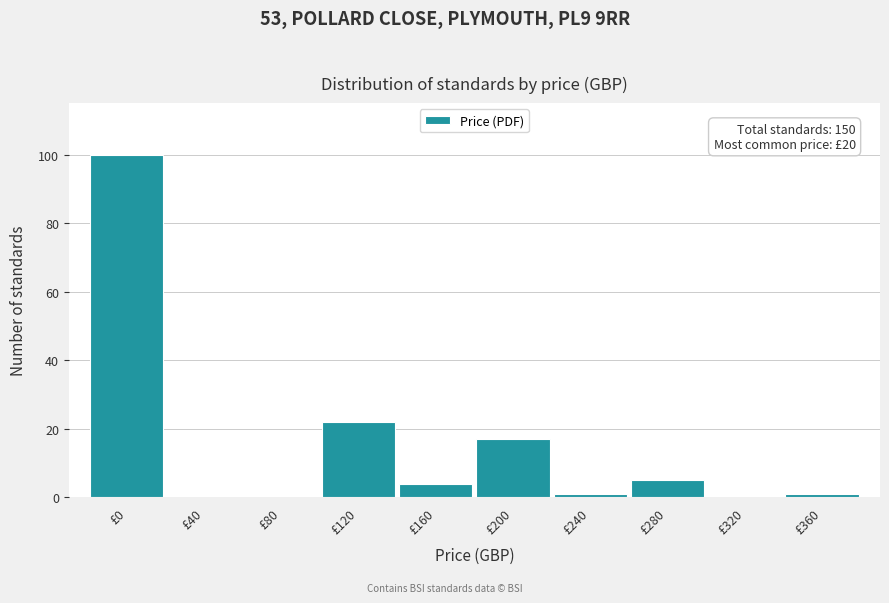

Reading left to right, what are all the values shown in this chart?

£0=100	£40=0	£80=0	£120=22	£160=4	£200=17	£240=1	£280=5	£320=0	£360=1